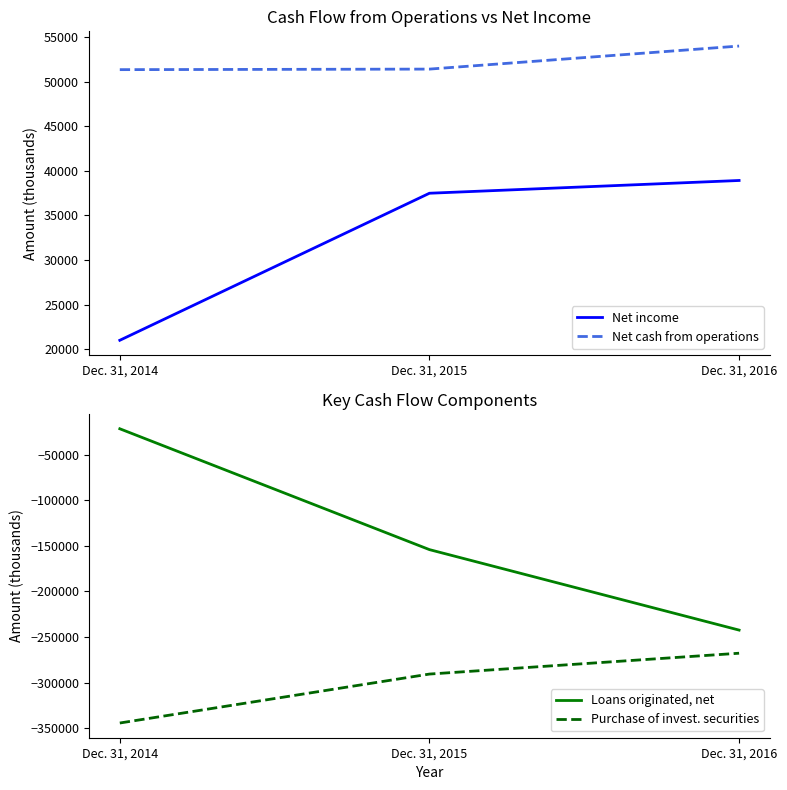

Rank the series at Dec. 31, 2016 from lowest to highest value.

Purchase of invest. securities, Loans originated, net, Net income, Net cash from operations